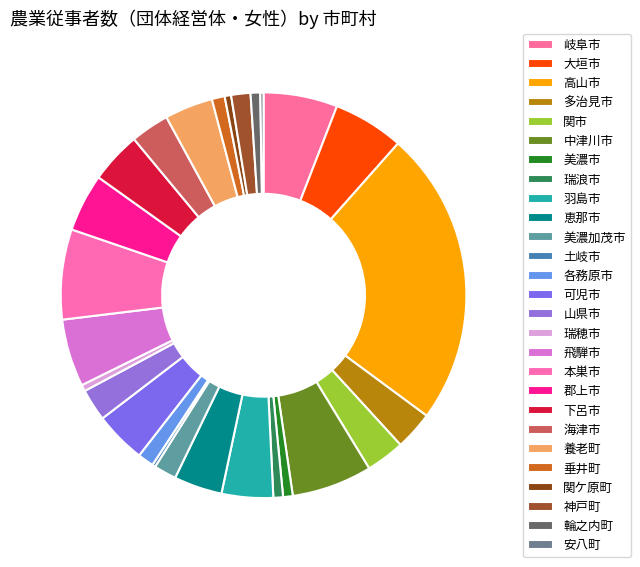

Which category has the biggest portion of the pie?

高山市